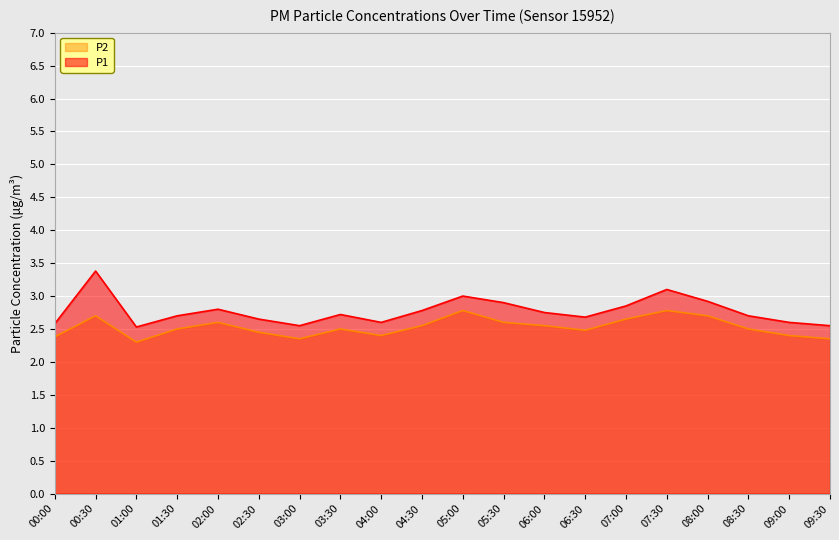

List the labels in order of P1 value, smallest first.

01:00, 03:00, 09:30, 00:00, 04:00, 09:00, 02:30, 06:30, 01:30, 08:30, 03:30, 06:00, 04:30, 02:00, 07:00, 05:30, 08:00, 05:00, 07:30, 00:30